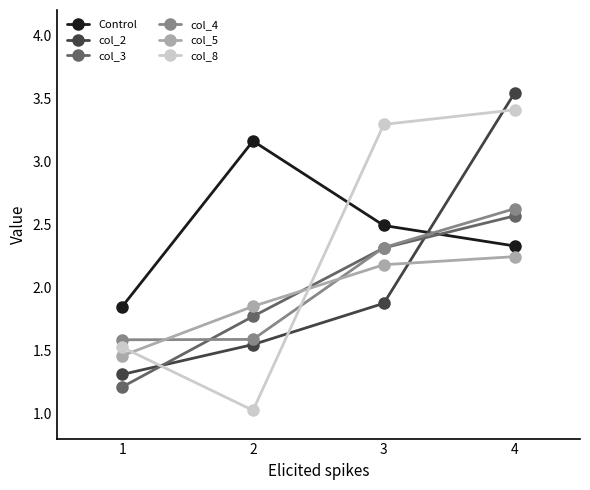

At which category does Control reach its first local peak?

2